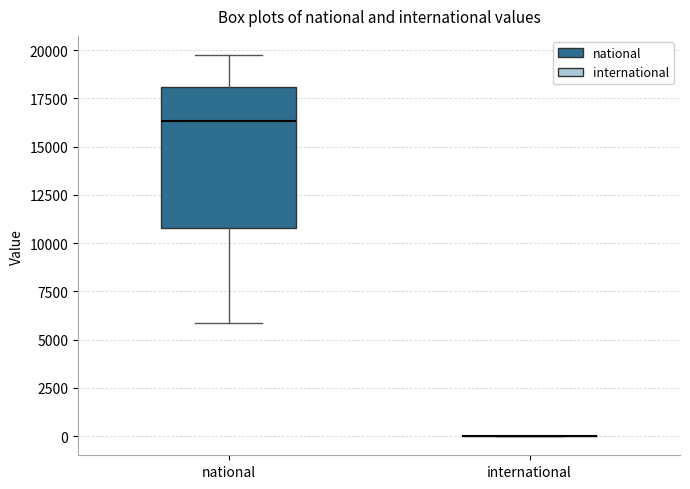

Reading left to right, read every box against the y-axis: the position of its median line, the range the box covers, and the ends of its whiskers. The values are not printed on the chart, so give them approximately, as read against the axis.

national: median 16500, box 11000 to 18000, whiskers 6000 to 20000
international: box collapsed to a line at 0, whiskers 0 to 0